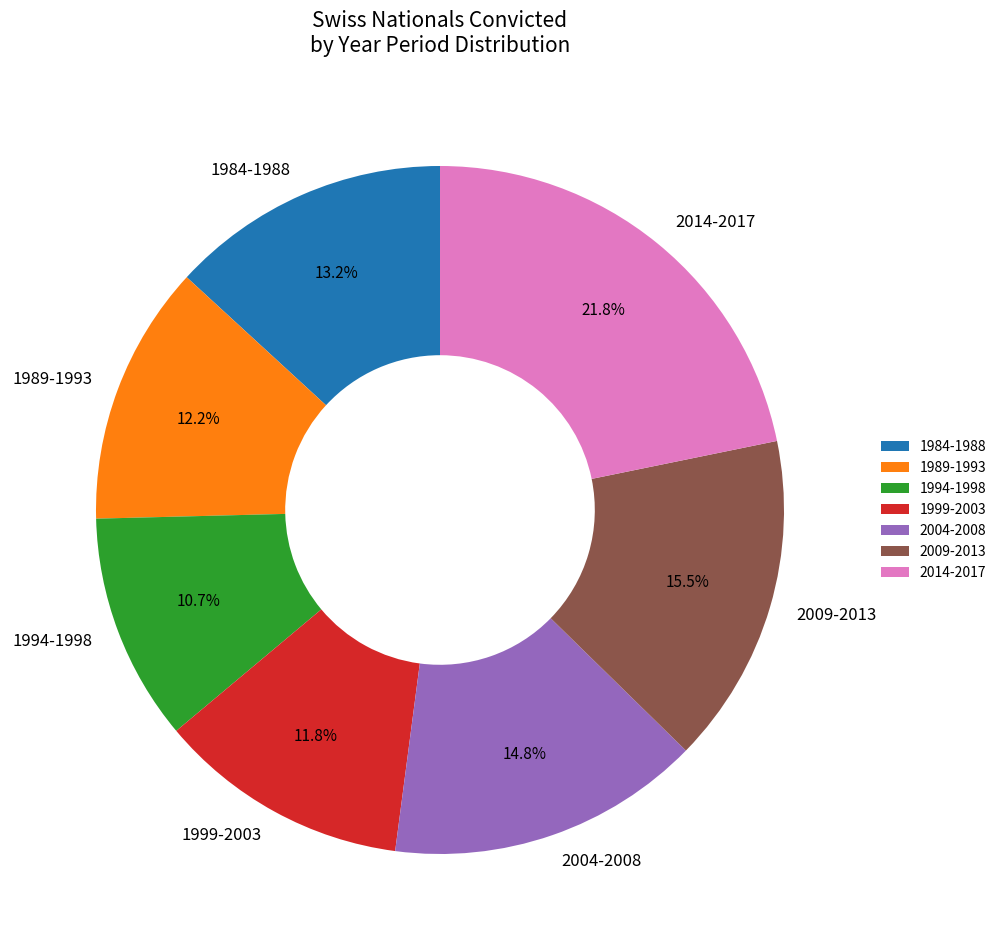

What is the ratio of the value at 2004-2008 to the value at 1984-1988?

1.1